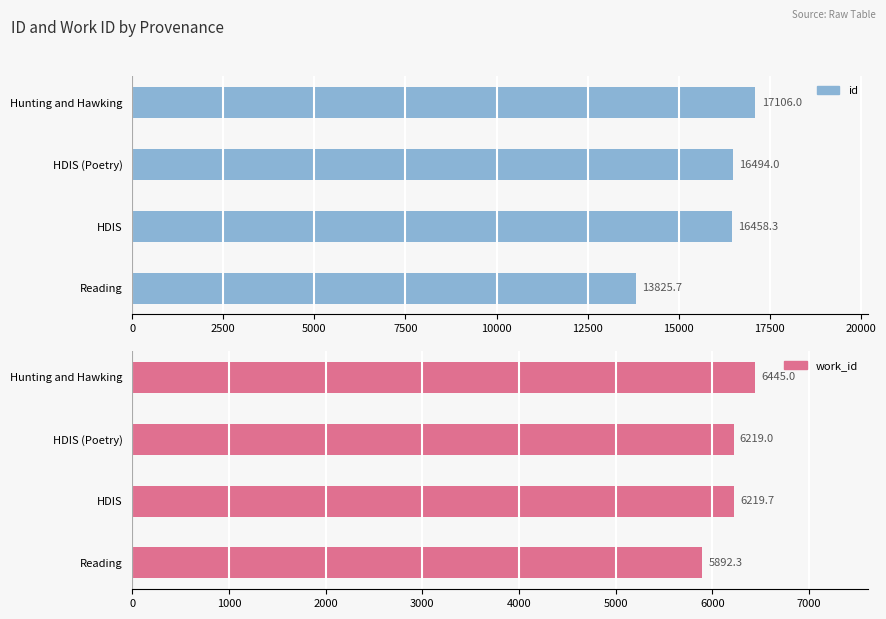

Does the chart contain any negative values?

No